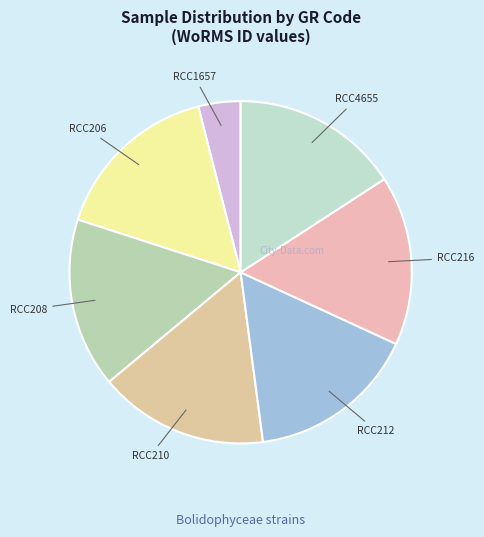

True or false: RCC208 accounts for 16% of the total.

True